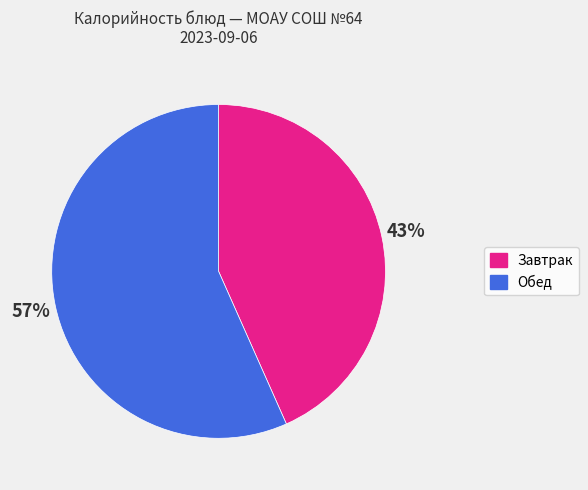

How many slices are in this pie chart?

2